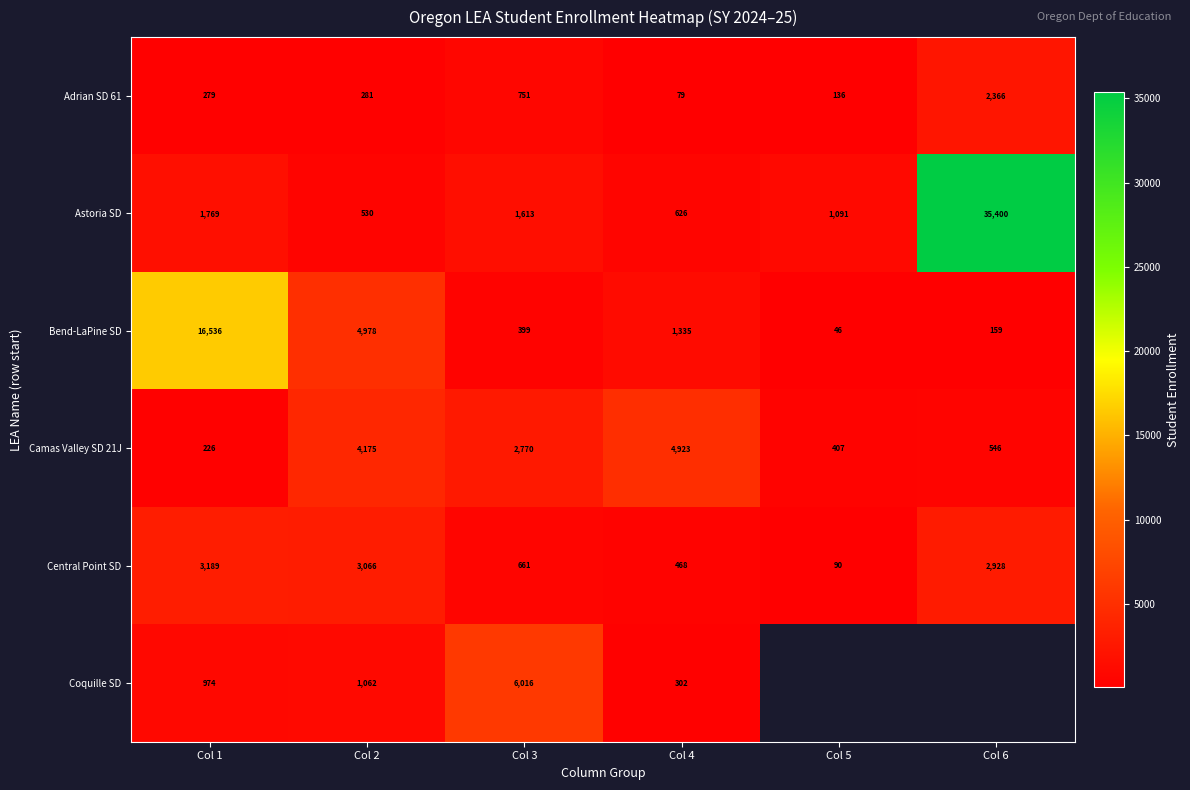

Which category has the lowest value in the Bend-LaPine SD series?

Col 5